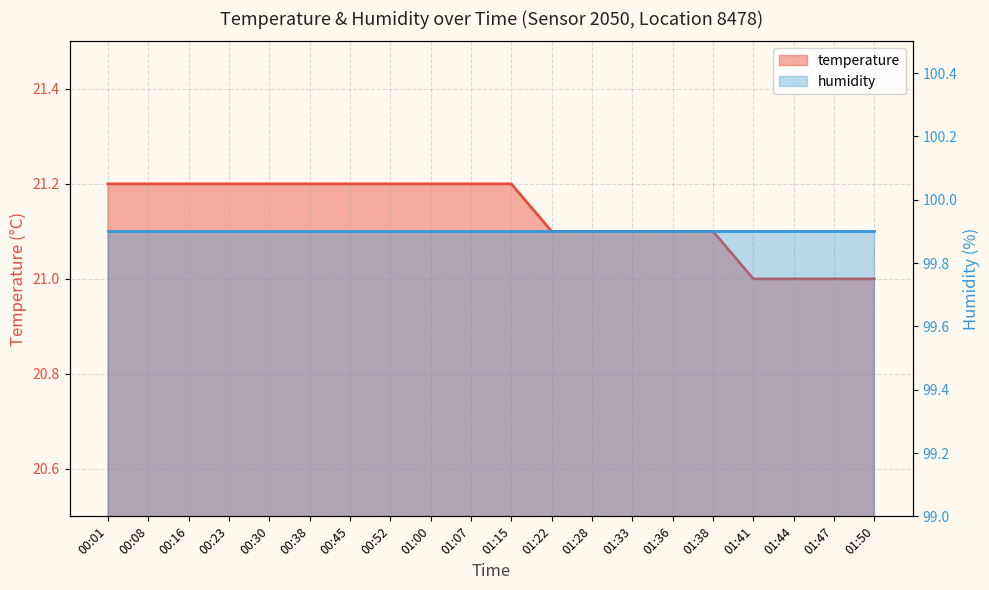

Reading left to right, transcribe all the data shown in this chart.

21.2	21.2	21.2	21.2	21.2	21.2	21.2	21.2	21.2	21.2	21.2	21.1	21.1	21.1	21.1	21.1	21.0	21.0	21.0	21.0